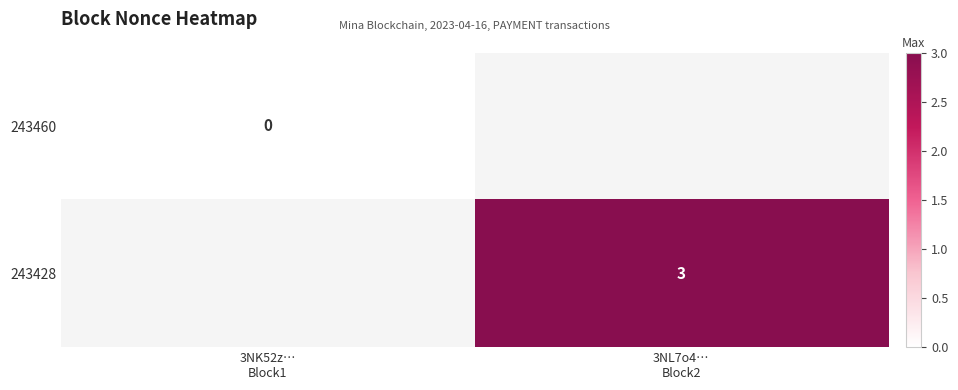

At which category does the chart reach its peak across all series?

3NL7o4…
Block2